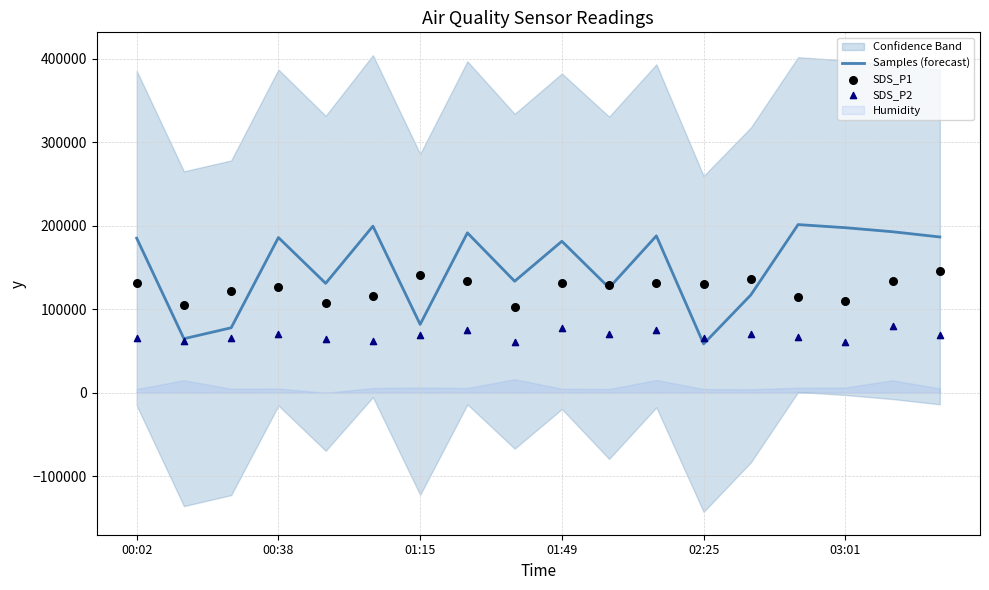

What is the maximum value for Samples (forecast)?

201394.0